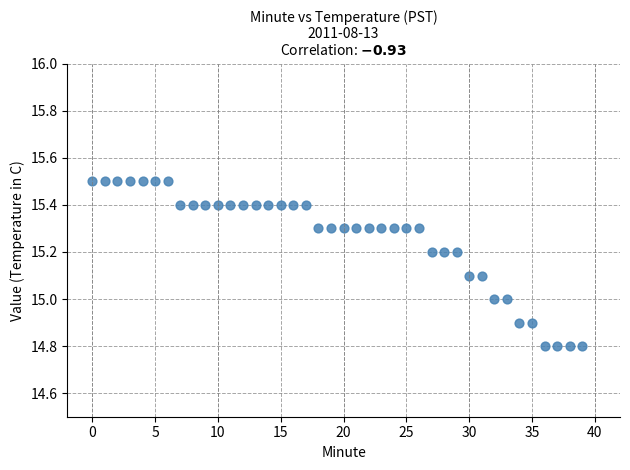

What is the range of Y values (max minus min)?

0.7